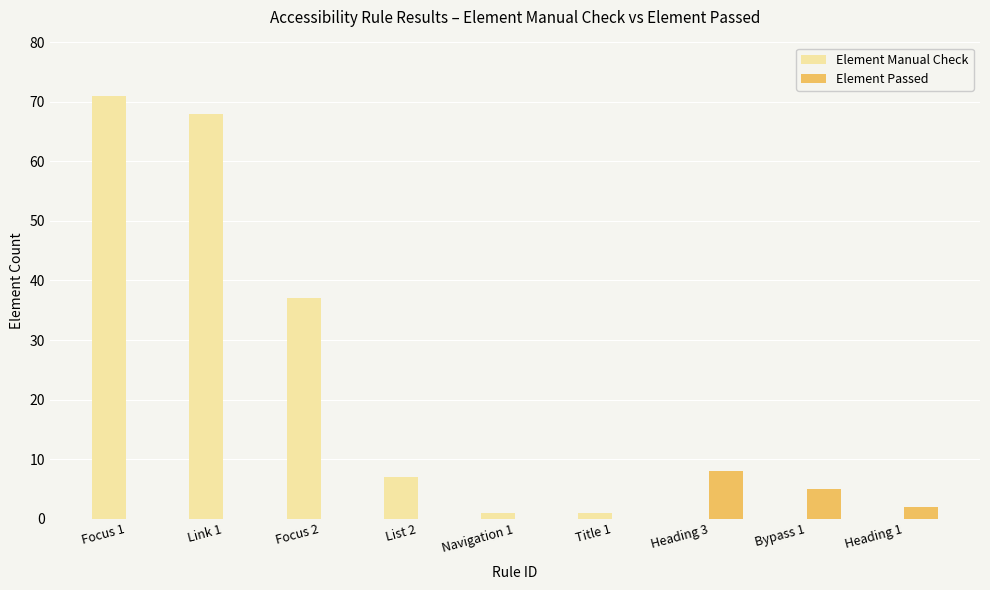

The Element Passed series shows 0 at Focus 1. True or false?

True